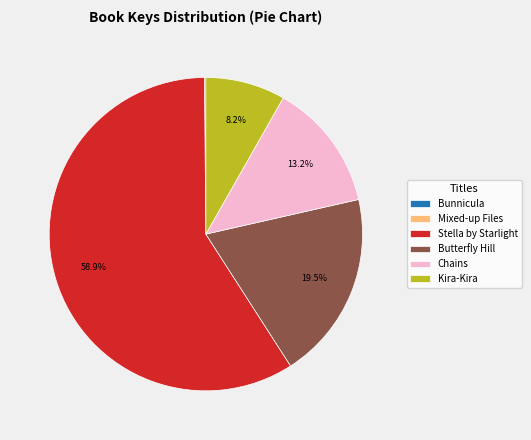

Is the sum of Kira-Kira and Butterfly Hill greater than half?

No